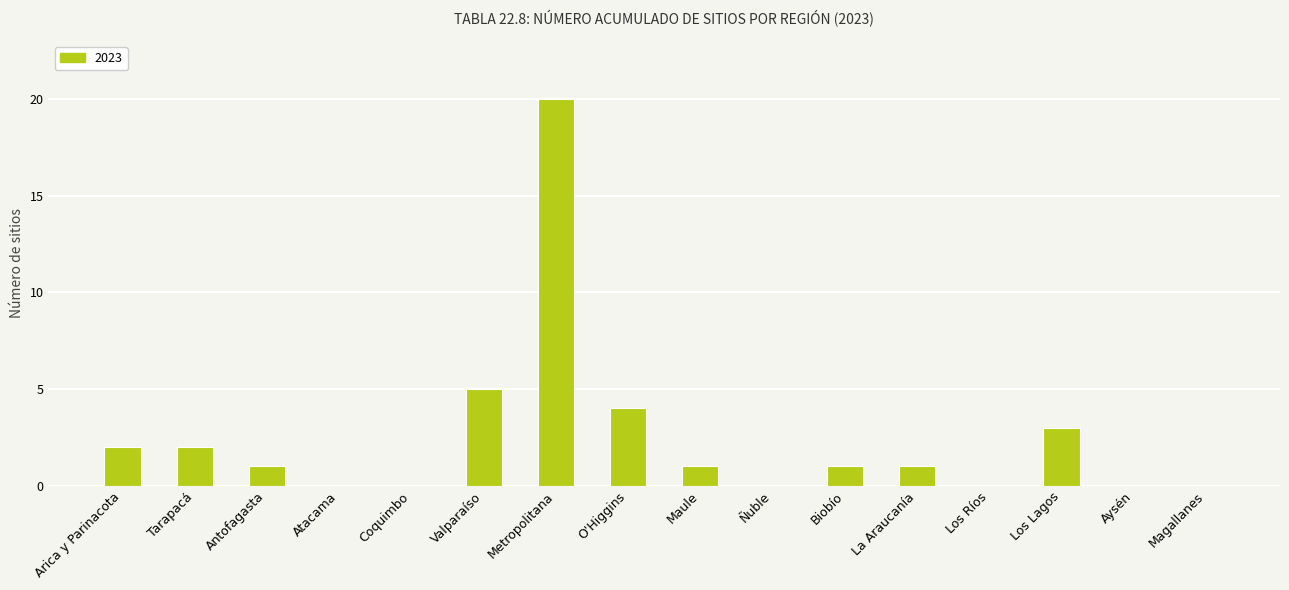

At which label does the data first exceed 1?

Arica y Parinacota